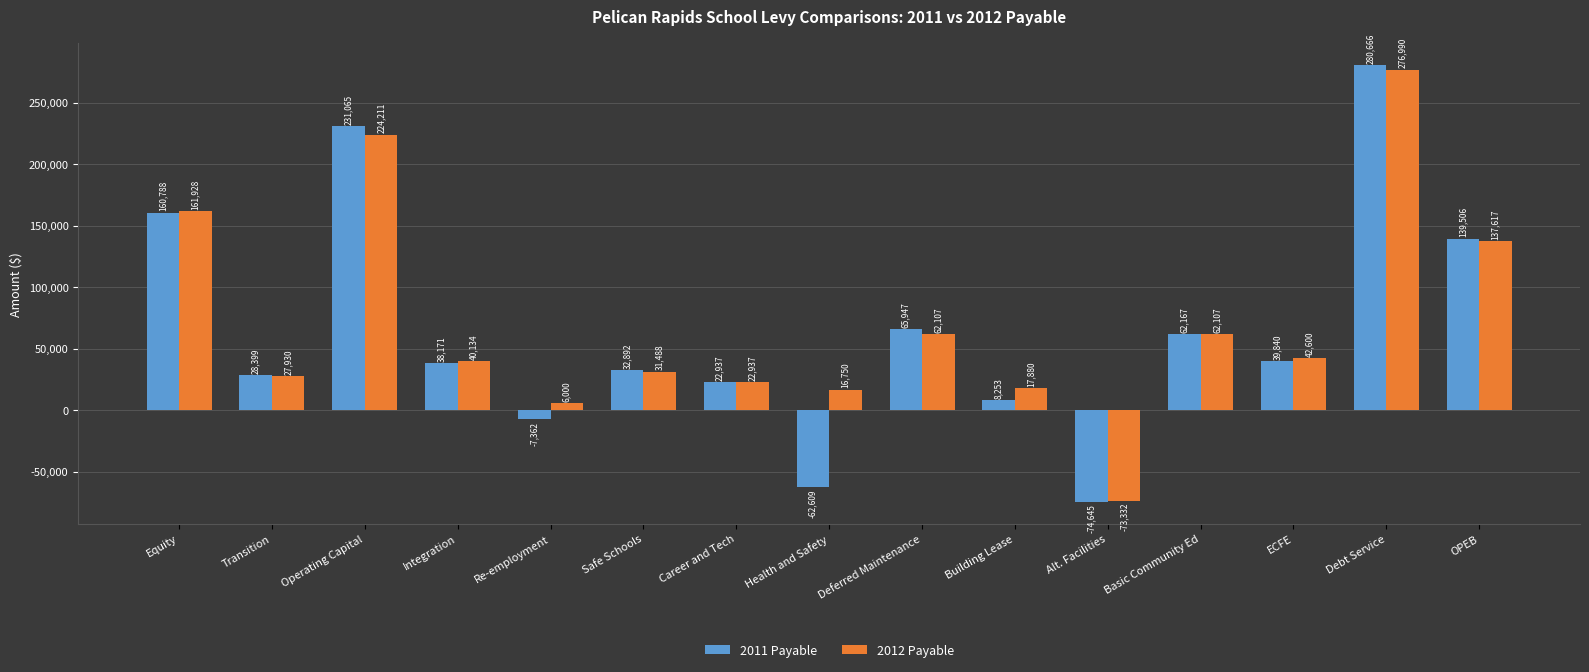

Are the bars grouped side by side (vs. stacked)?

Yes